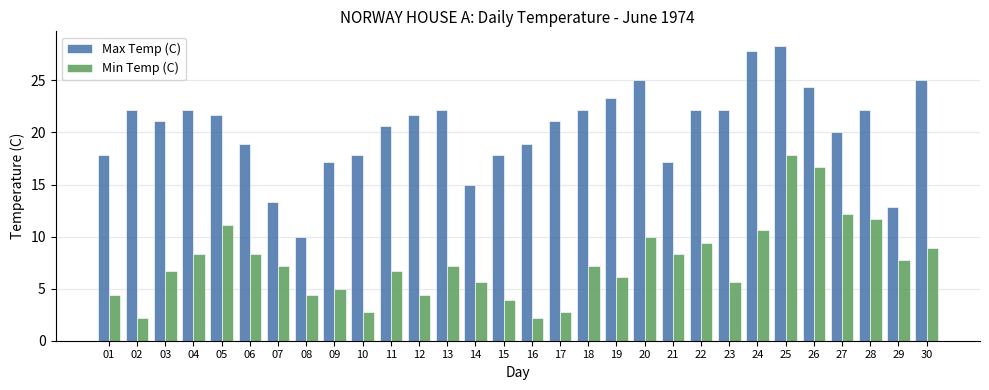

Which category has the highest value in the Min Temp (C) series?

25